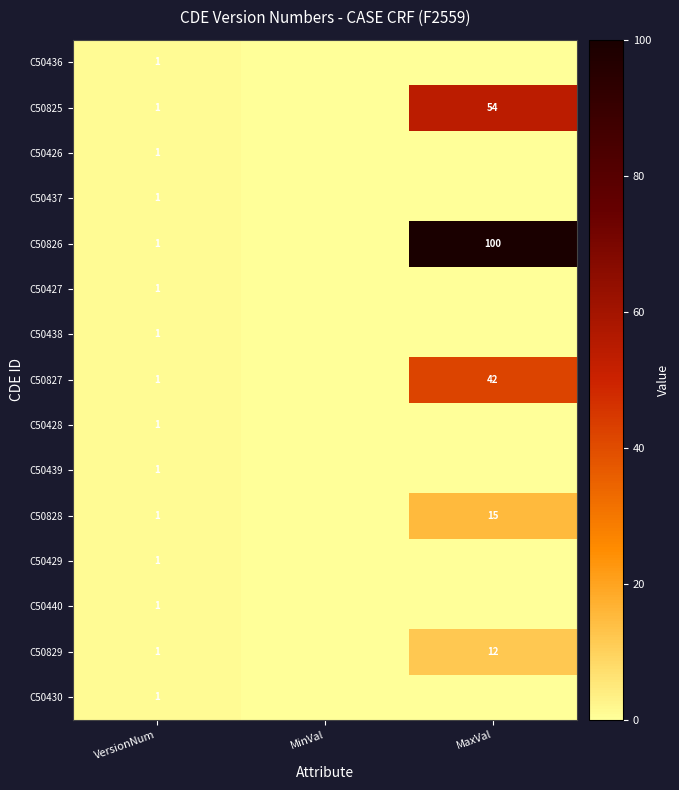

What is the difference between the C50828 values at MaxVal and VersionNum?

14